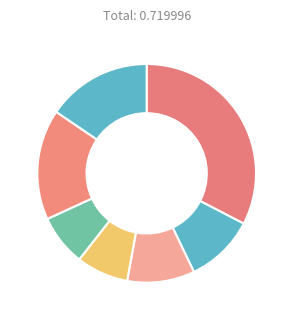

To the nearest percent, what is the average slice percentage?

14%